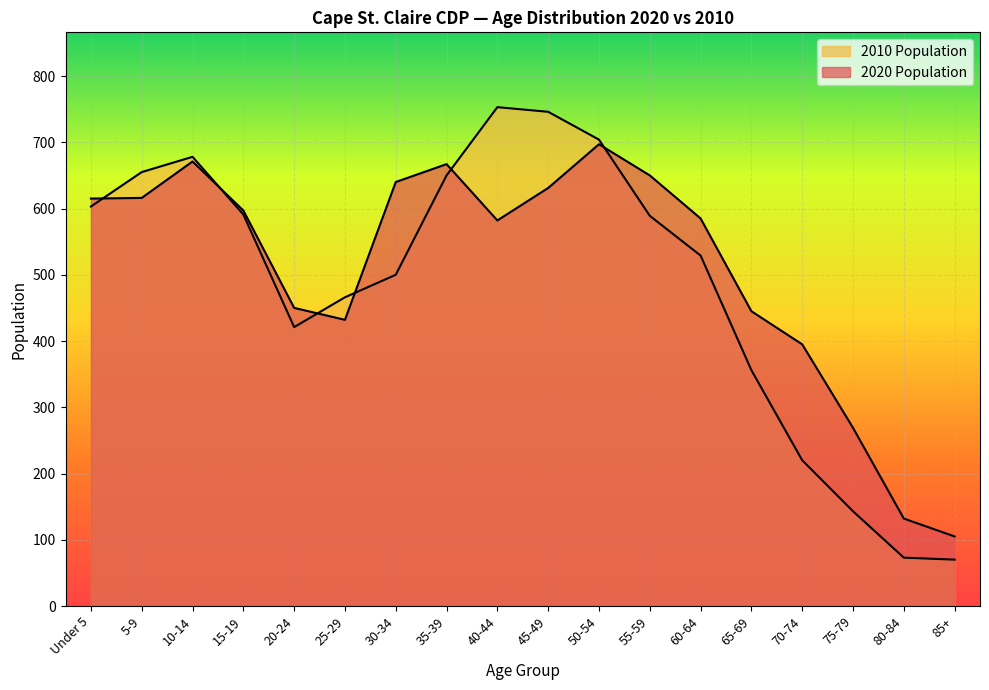

What is the highest value of the 2010 Population series?

753